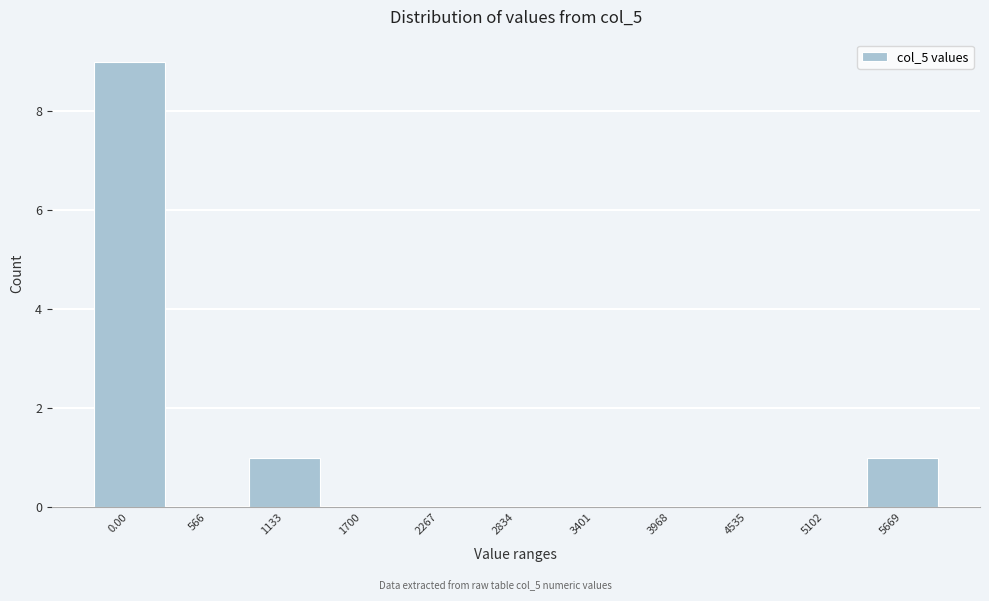

Reading left to right, list all the values displayed in this chart.

0.00=9	566=0	1133=1	1700=0	2267=0	2834=0	3401=0	3968=0	4535=0	5102=0	5669=1